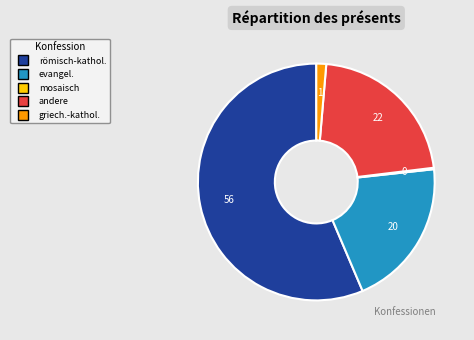

True or false: römisch-kathol. accounts for 40% of the total.

False